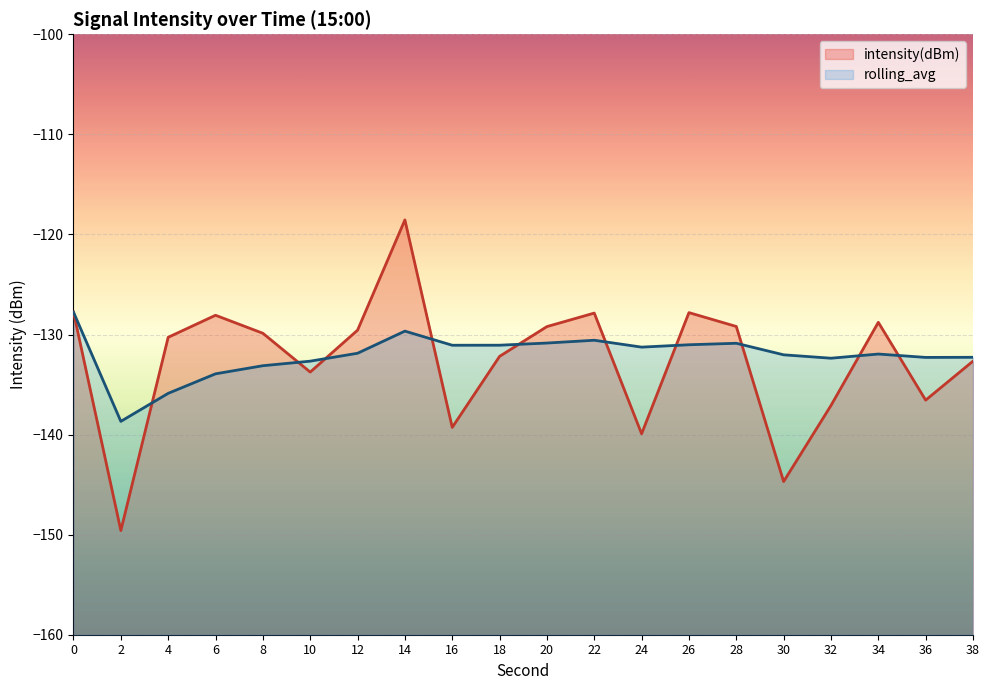

What is the approximate value of intensity(dBm) at 24?

-139.9